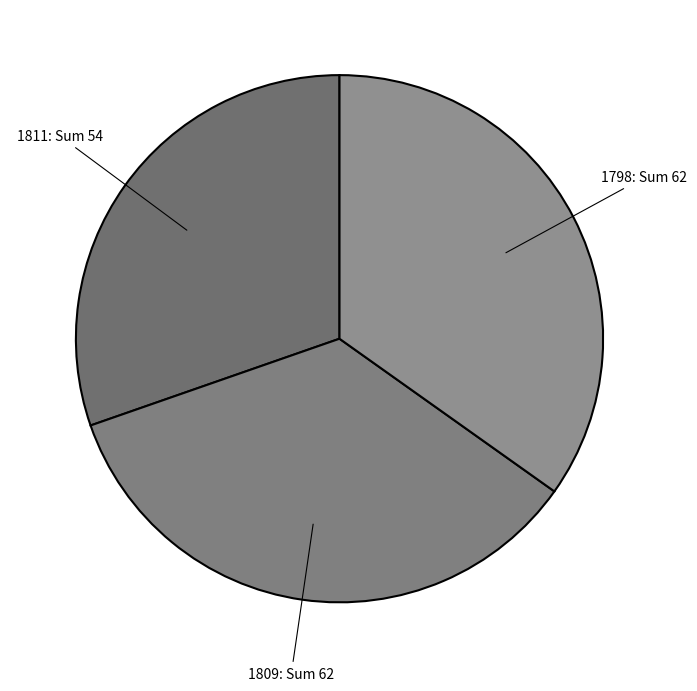

Is there a majority slice in this chart?

No